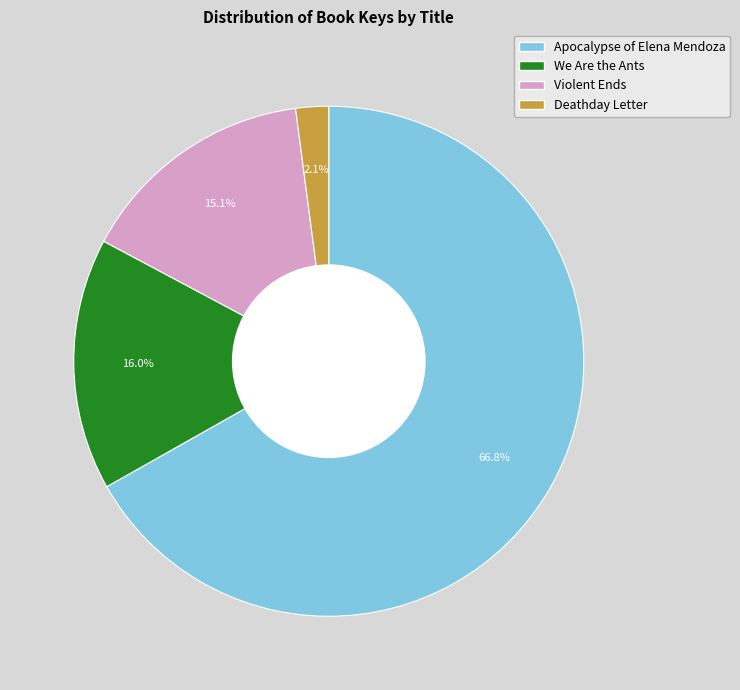

Does any single category account for the majority?

Yes